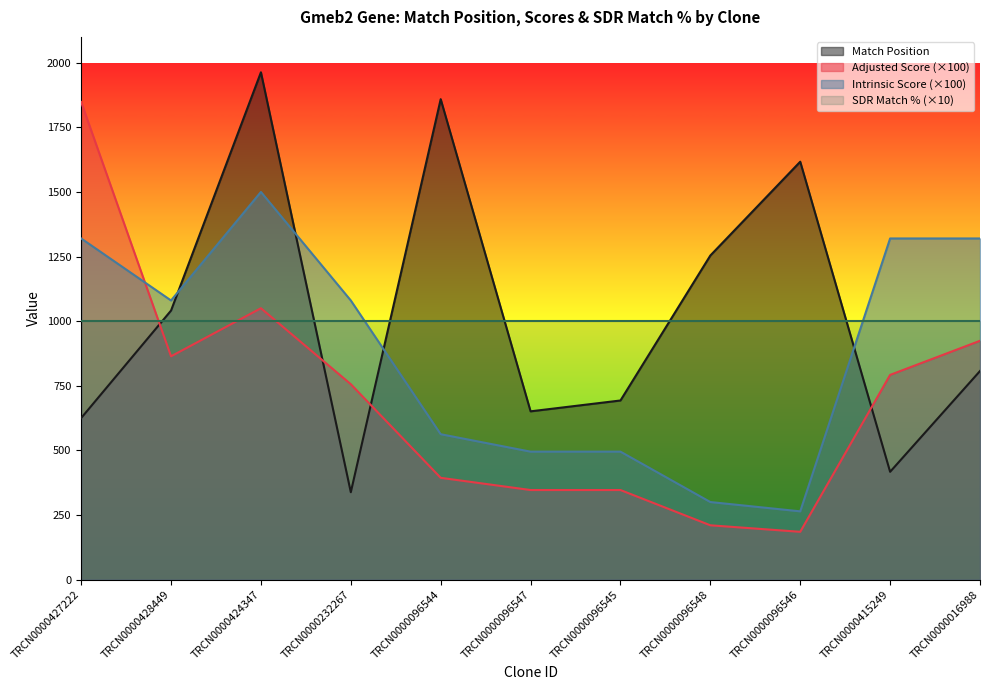

List the labels in order of Match Position value, smallest first.

TRCN0000232267, TRCN0000415249, TRCN0000427222, TRCN0000096547, TRCN0000096545, TRCN0000016988, TRCN0000428449, TRCN0000096548, TRCN0000096546, TRCN0000096544, TRCN0000424347